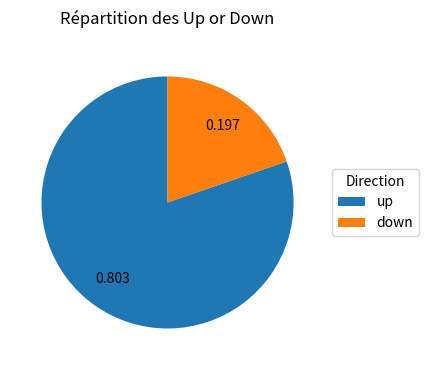

Between up and down, which is larger?

up